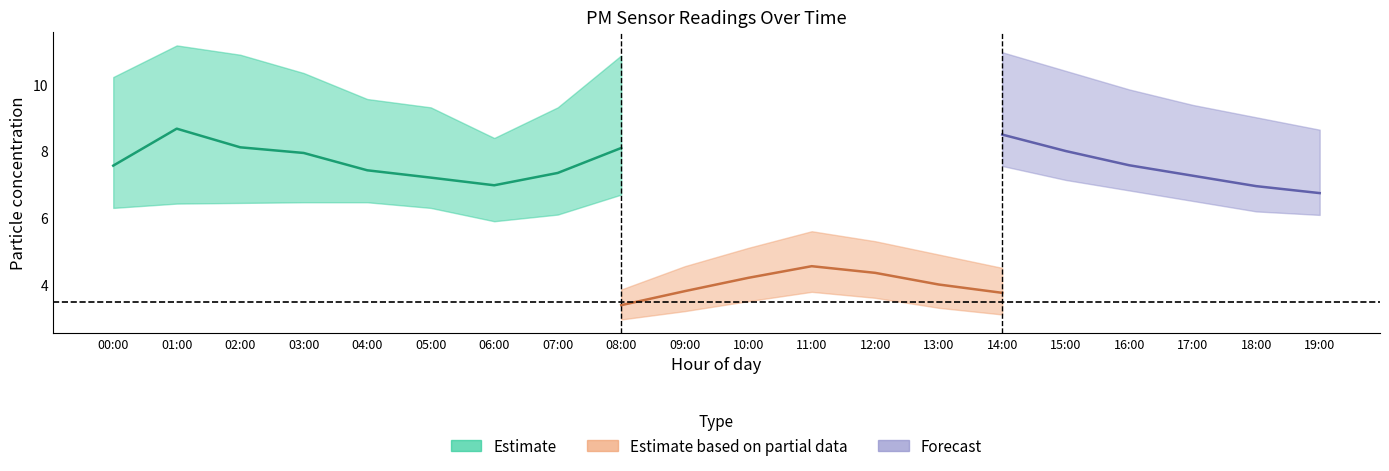

True or false: P2_upper has a value of 5.6 at 11:00.

True